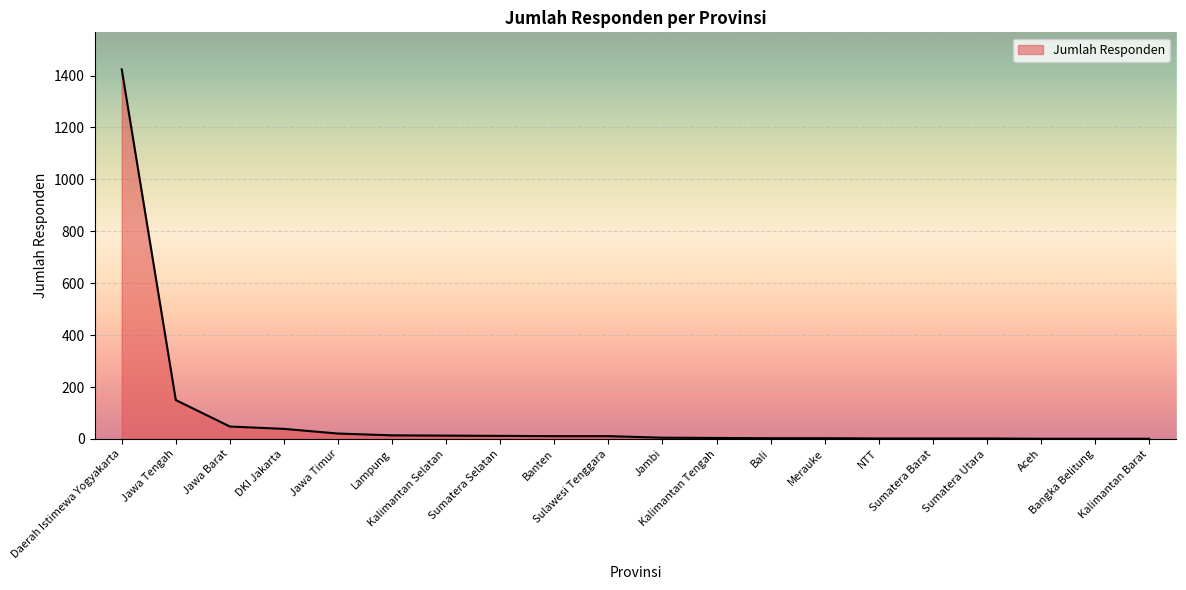

What is the maximum value shown in the chart?

1424